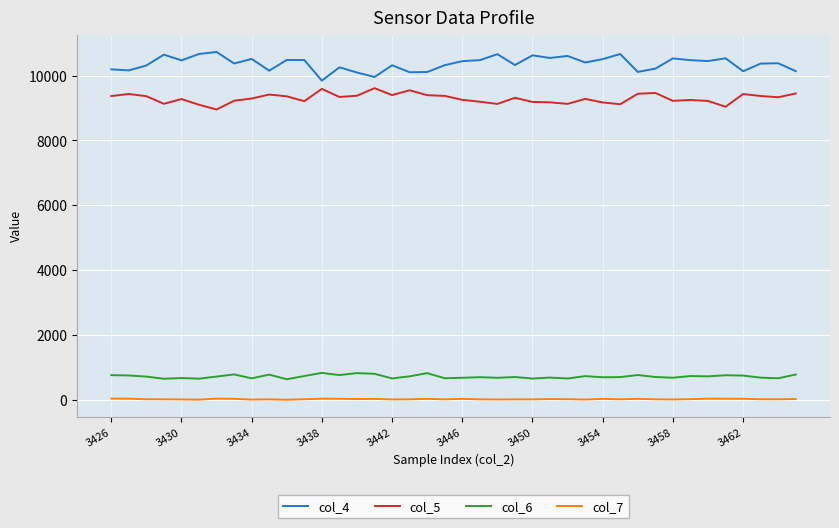

List the series in order of their peak value, lowest first.

col_7, col_6, col_5, col_4